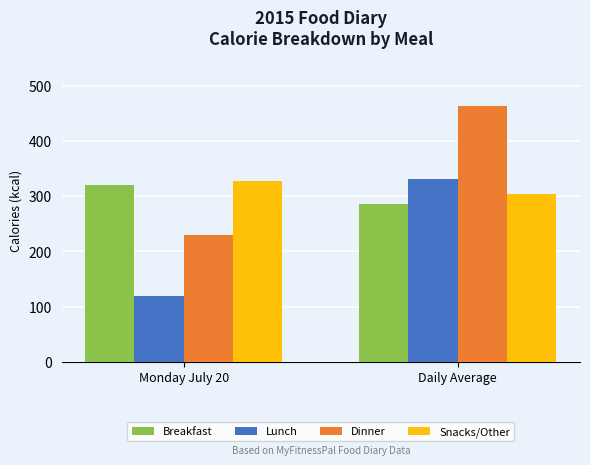

What is the difference between the maximum and minimum values in the Lunch series?

211